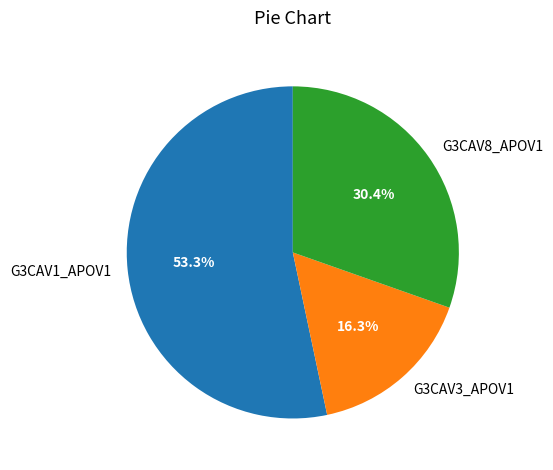

Approximately how many times larger is the value at G3CAV8_APOV1 compared to G3CAV1_APOV1?

0.6